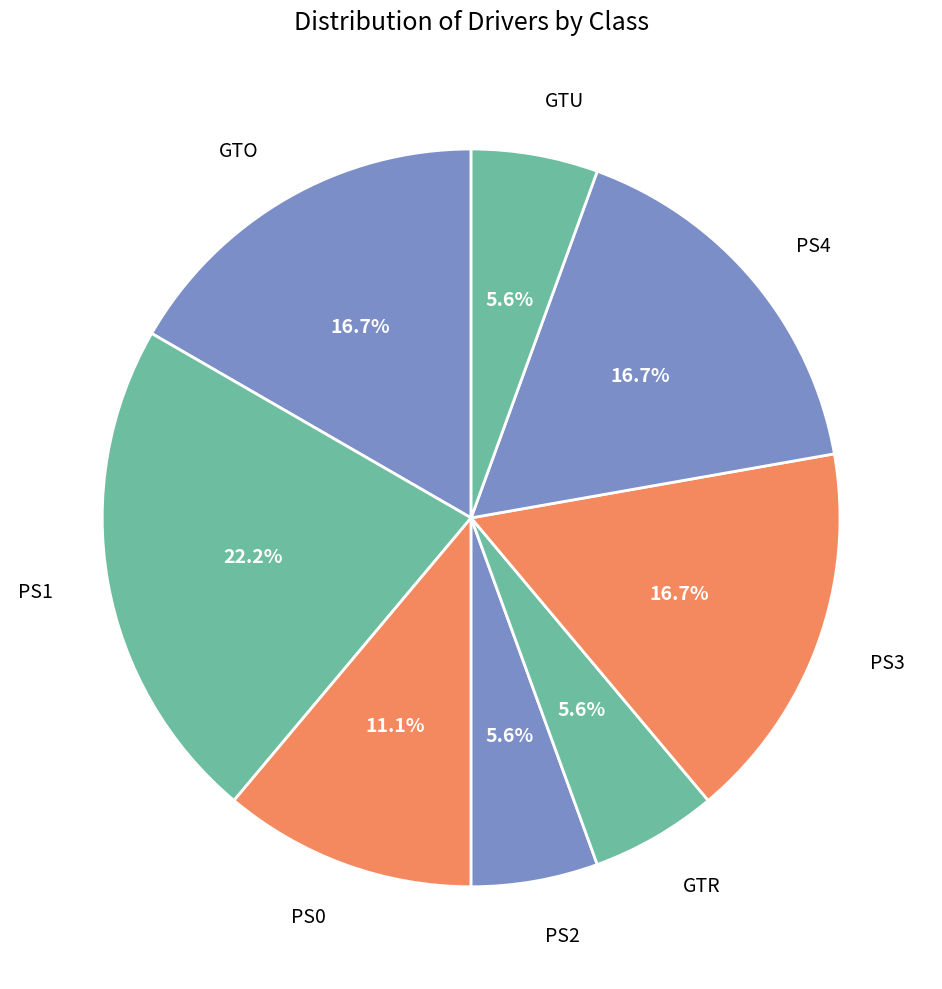

To the nearest percent, what percentage of the pie is GTO?

17%